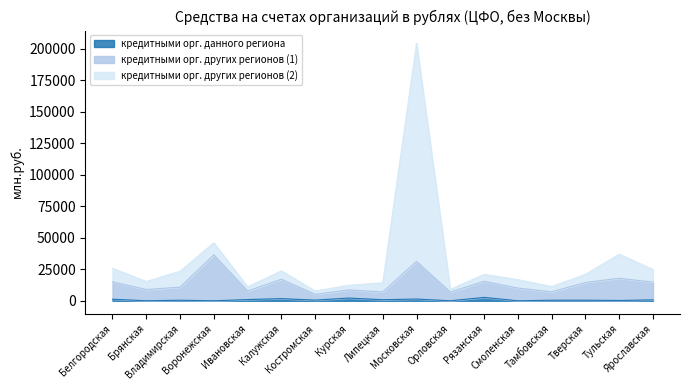

Is the value of кредитными орг. других регионов (2) at Тульская greater than the value of кредитными орг. других регионов (1) at Ярославская?

Yes